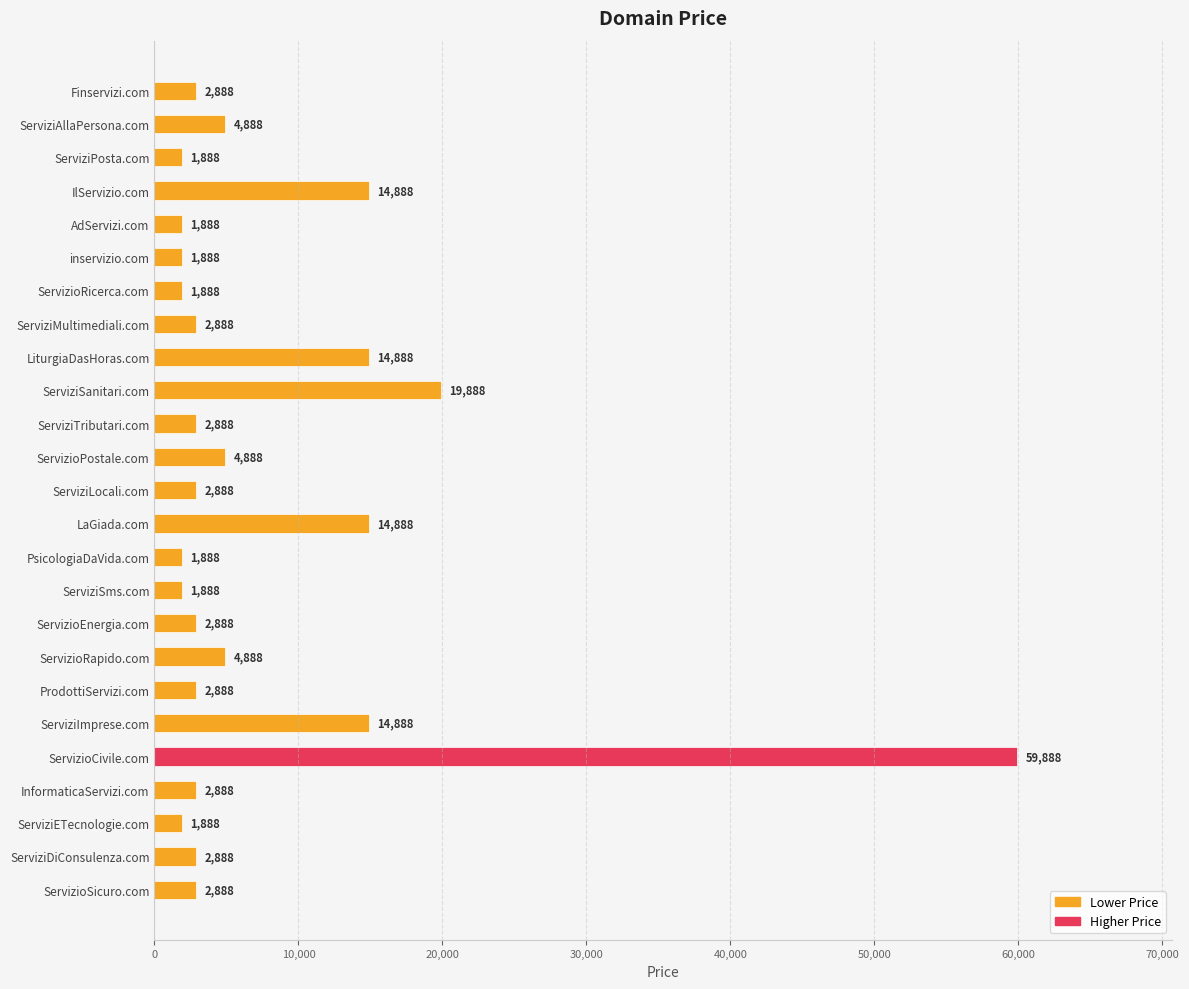

What is the approximate value at IlServizio.com, to the nearest 10?

14890